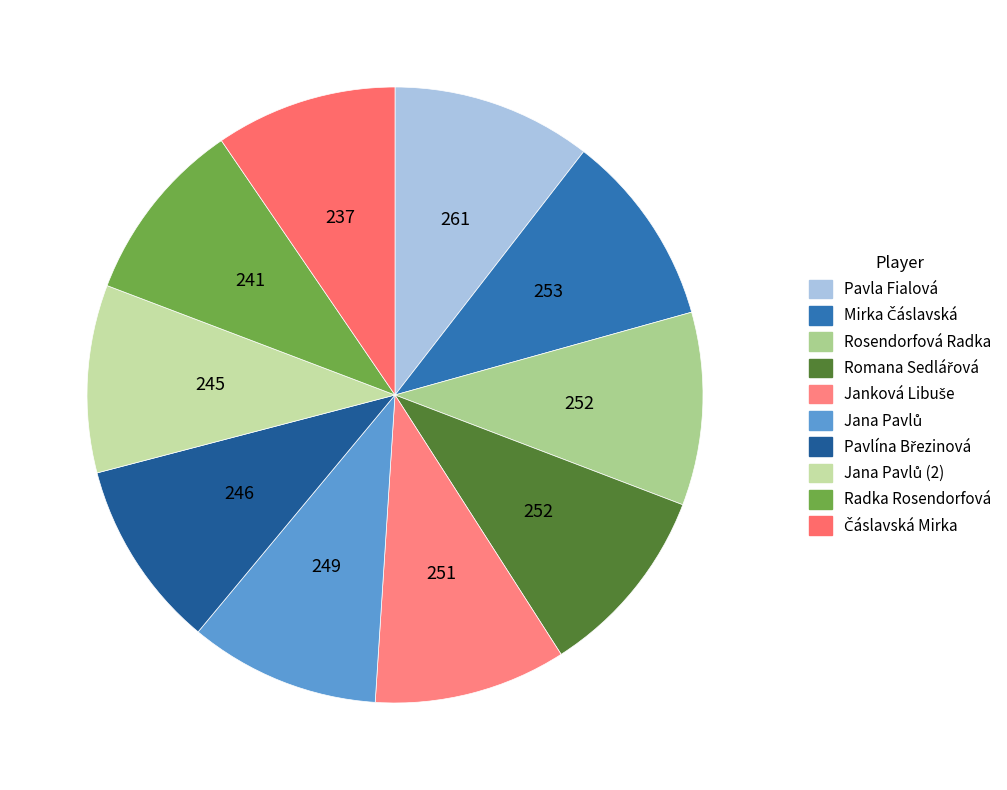

How many segments does this pie chart have?

10